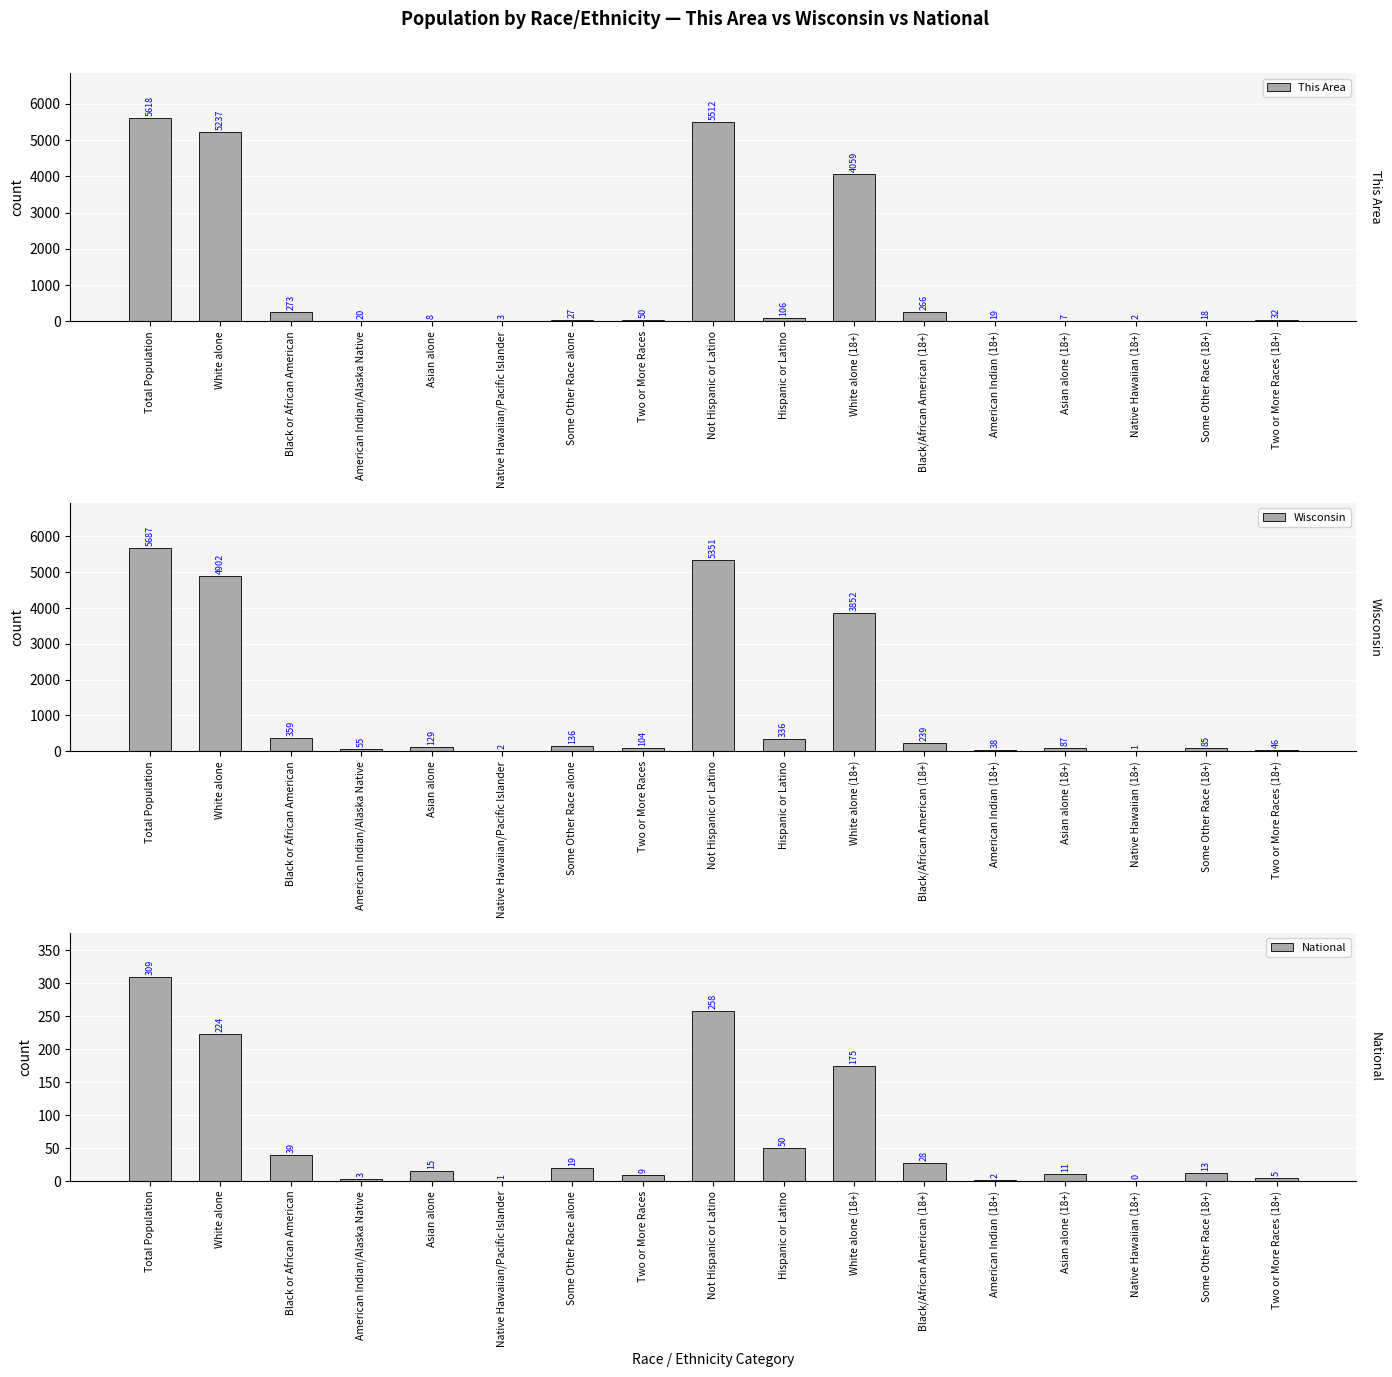

Which series has the largest range (max minus min)?

Wisconsin